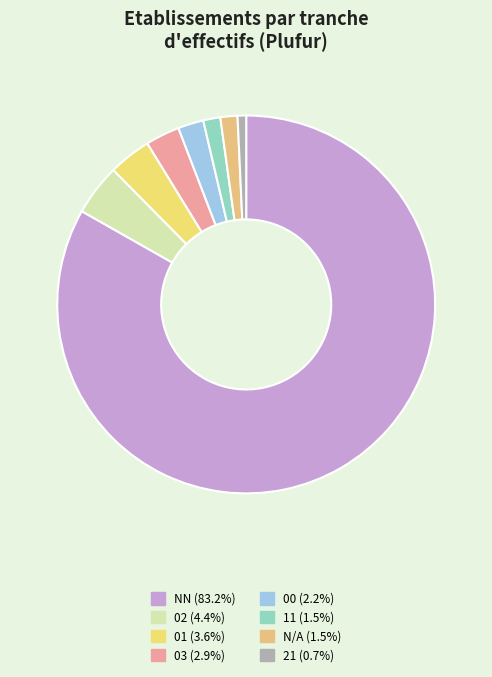

How many slices are in this pie chart?

8